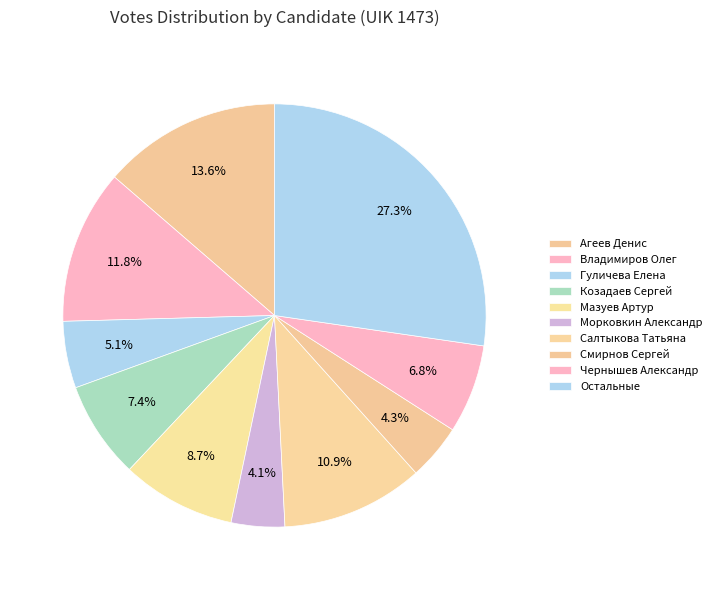

How many slices are in this pie chart?

10